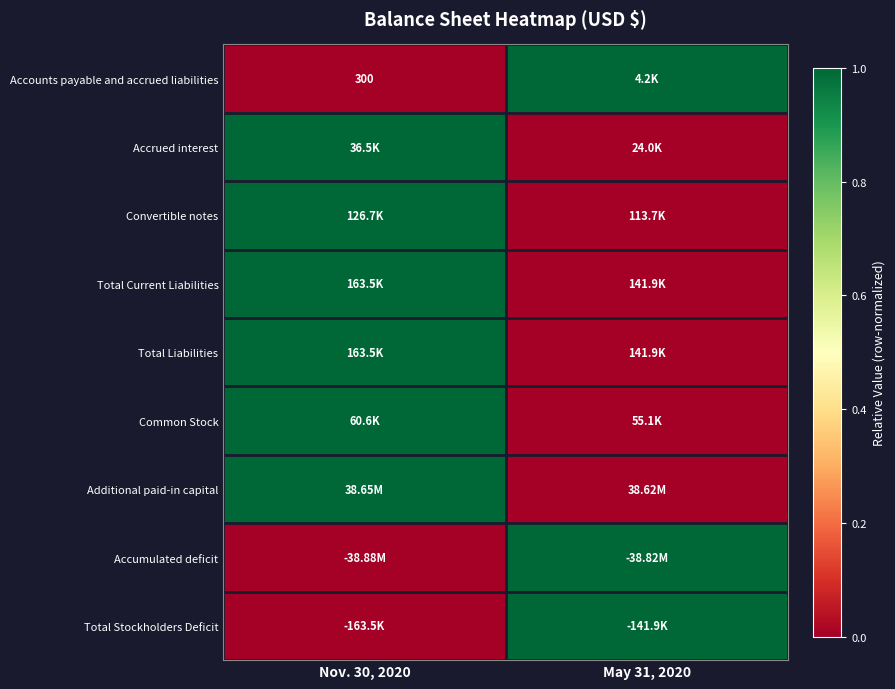

How many categories are shown in the chart?

2